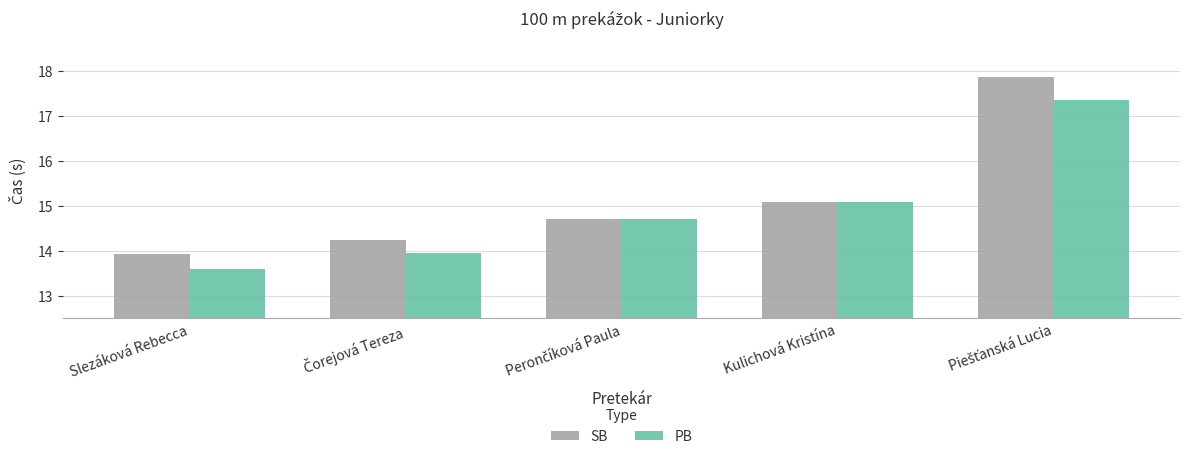

What is the maximum value shown in the chart?

17.9